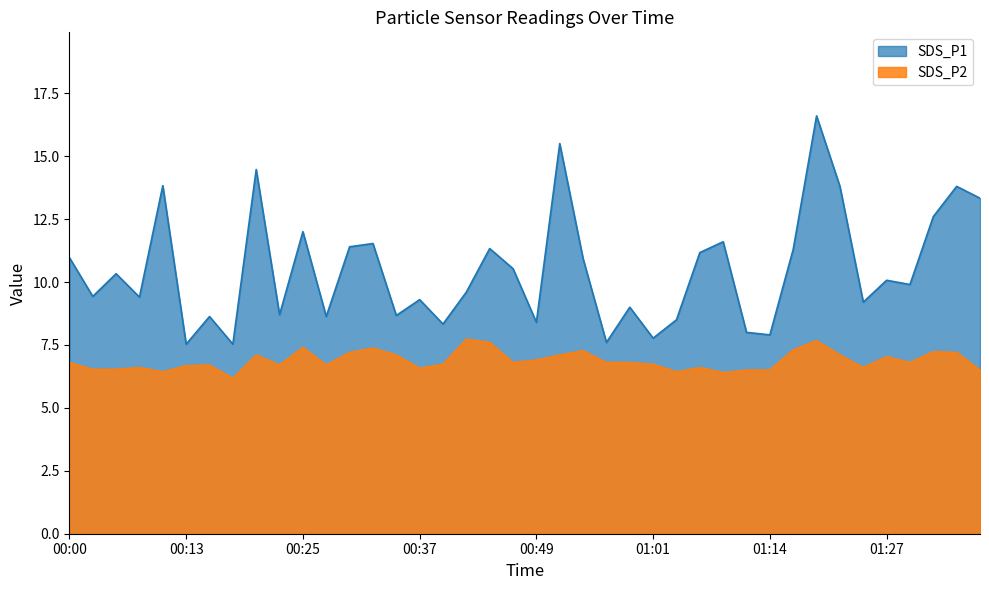

Which category has the lowest value in the SDS_P2 series?

00:18